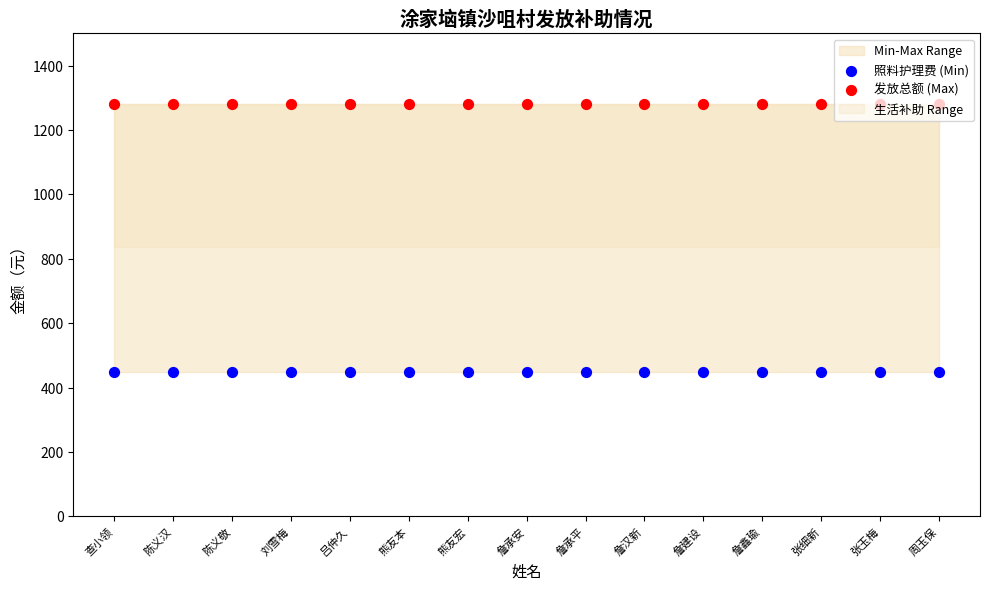

At which category is the sum across all series the highest?

查小领